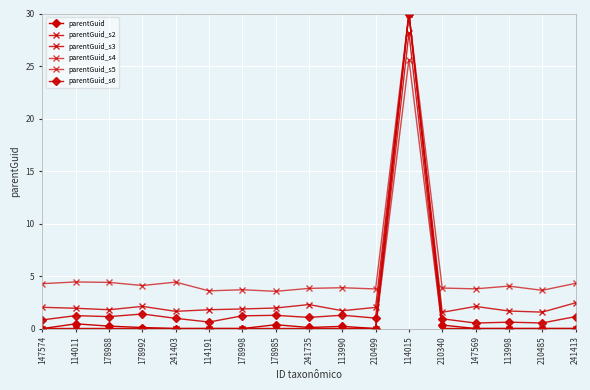

Count the number of categories in the chart.

17